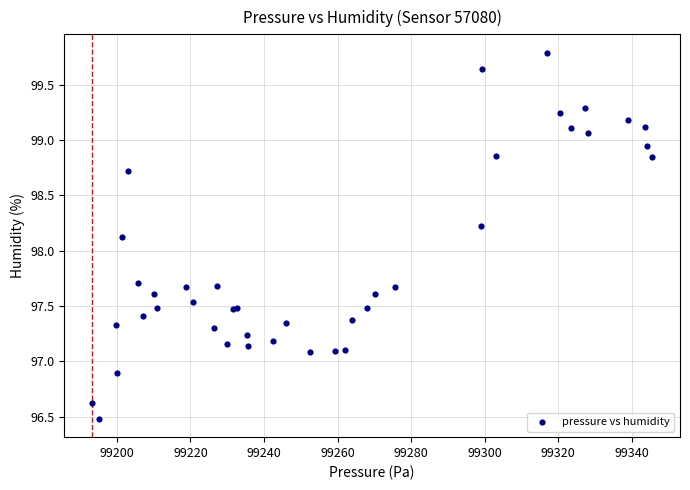

What Y value in the scatter plot is closest to 98?

98.1